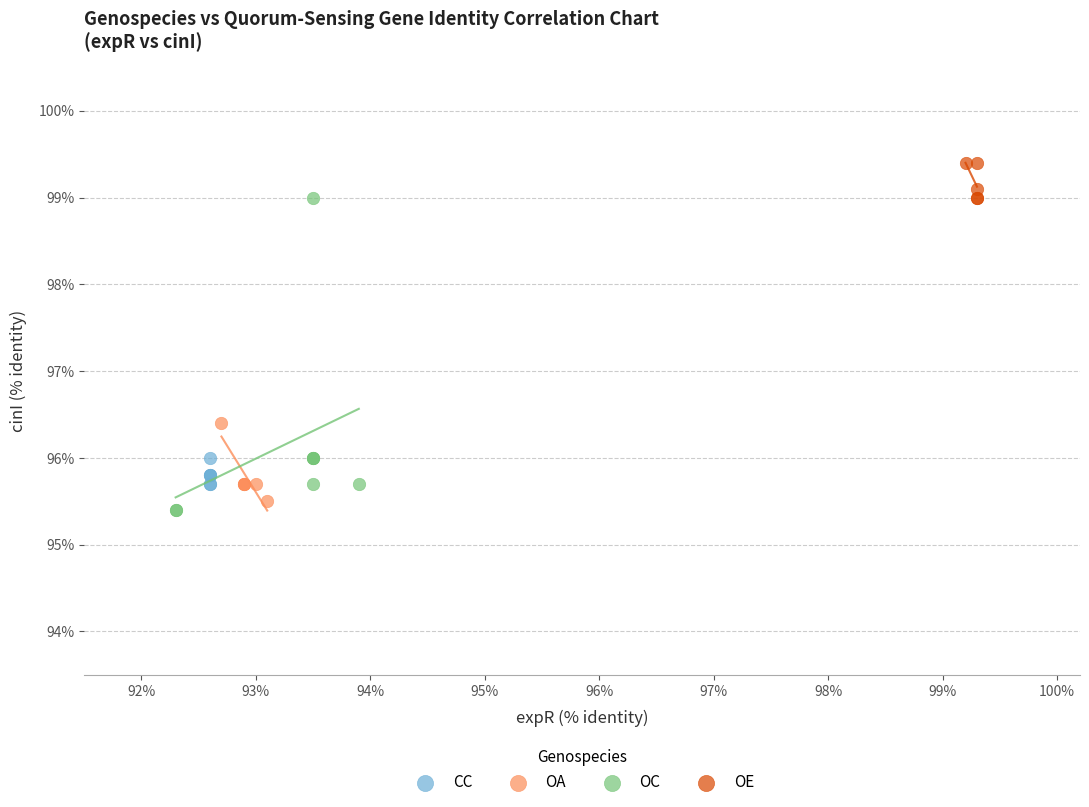

What are all the series names shown in the legend?

CC, OA, OC, OE